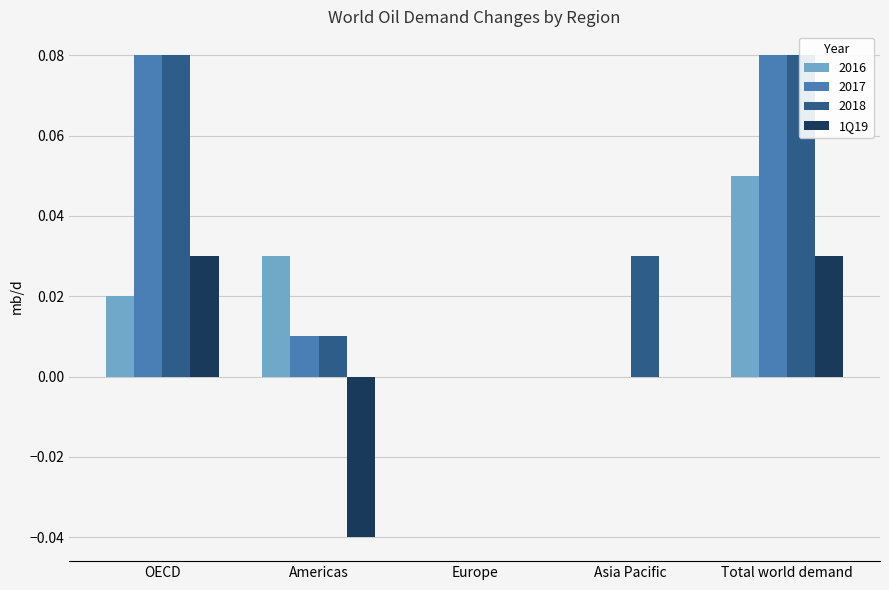

Count the number of data series in this chart.

1